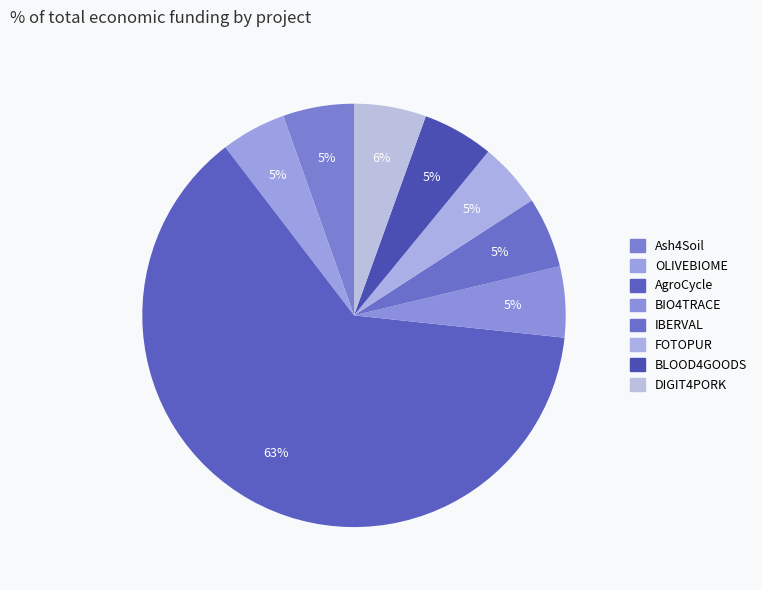

Count the number of slices in the pie.

8